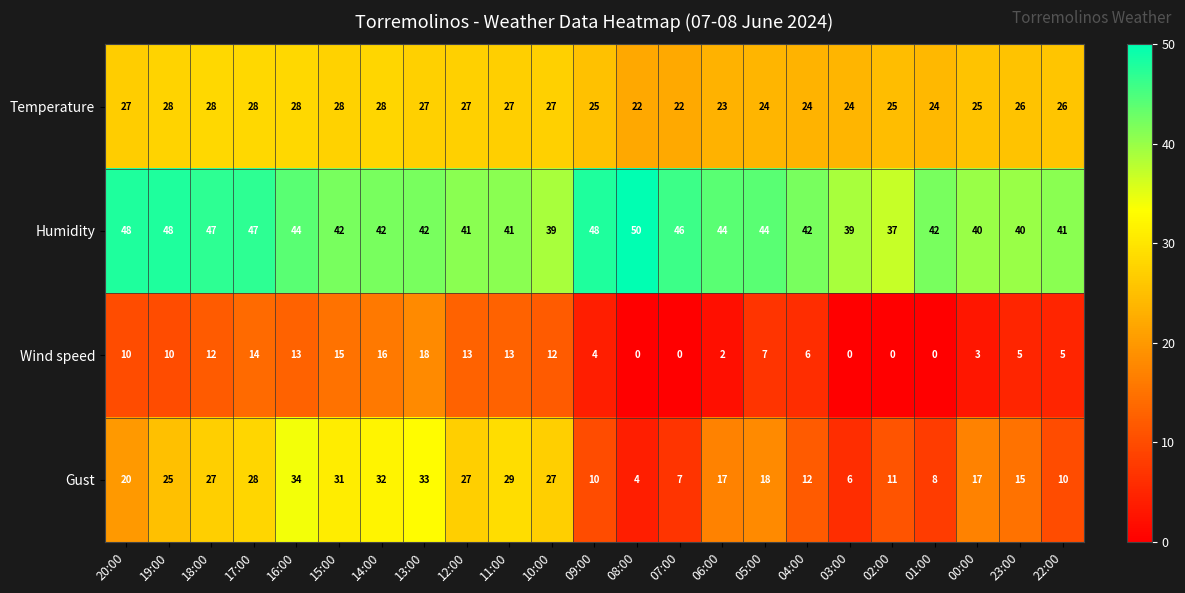

What is the total value across all series at 08:00?

76